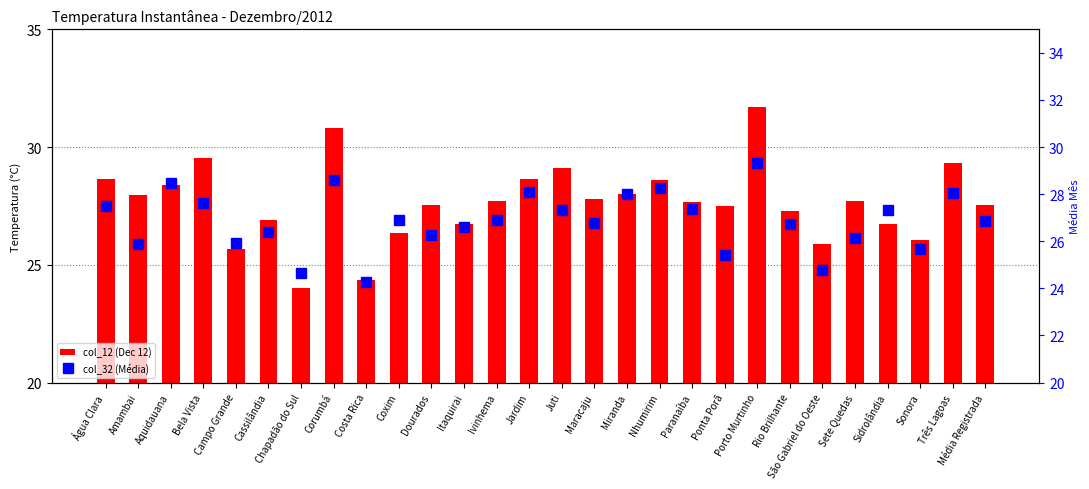

How many values in the col_12 (Dec 12) series exceed 27?

19